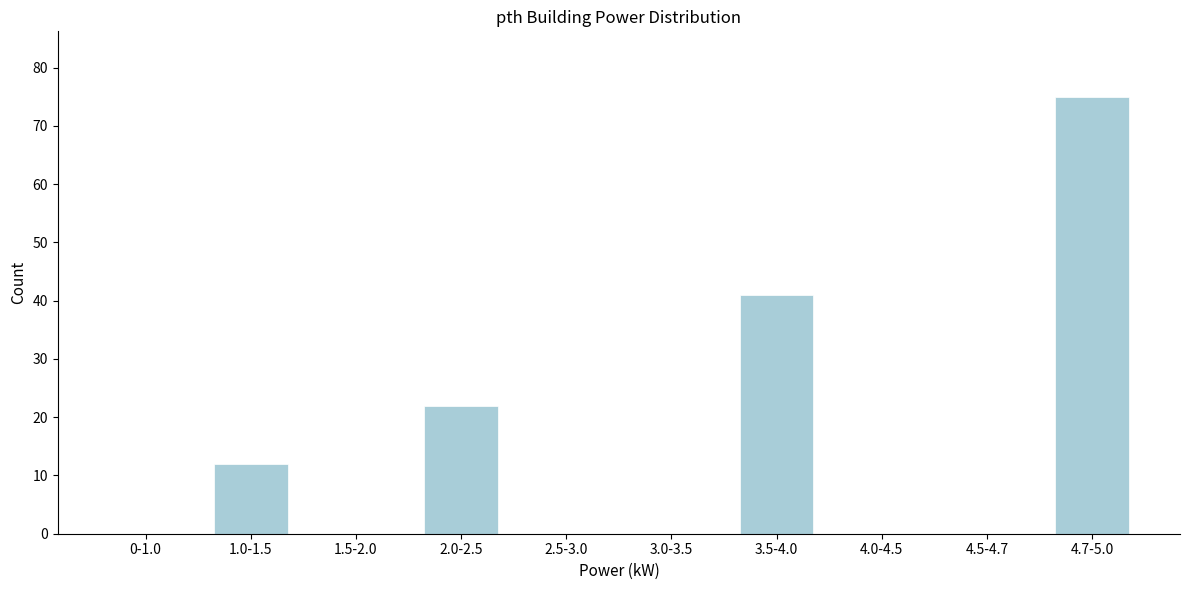

Reading left to right, transcribe all the data shown in this chart.

0-1.0=0	1.0-1.5=12	1.5-2.0=0	2.0-2.5=22	2.5-3.0=0	3.0-3.5=0	3.5-4.0=41	4.0-4.5=0	4.5-4.7=0	4.7-5.0=75